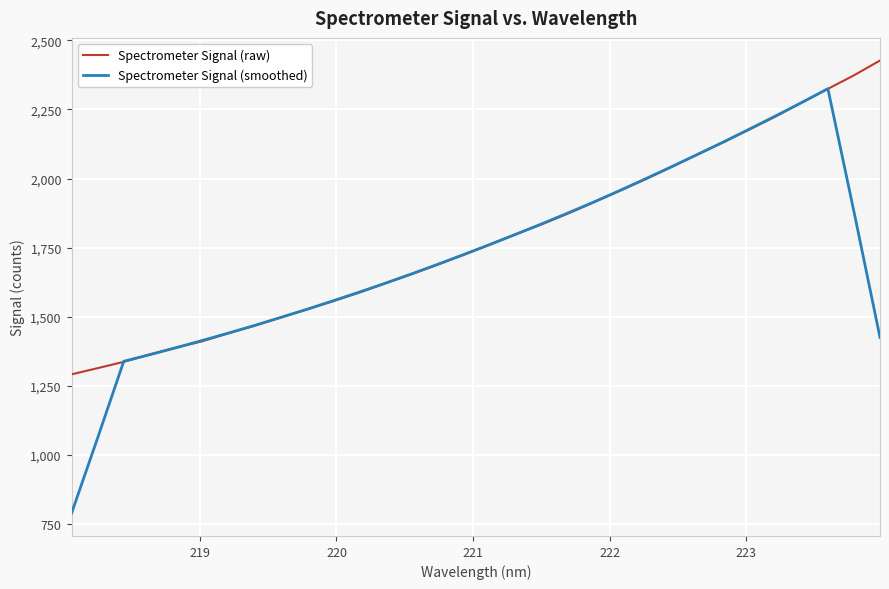

Which series has the largest range (max minus min)?

Spectrometer Signal (smoothed)